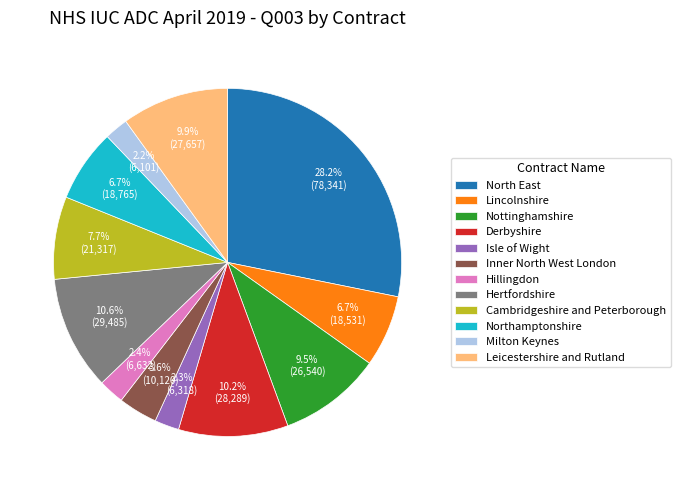

Is there any slice that represents more than half of the pie?

No